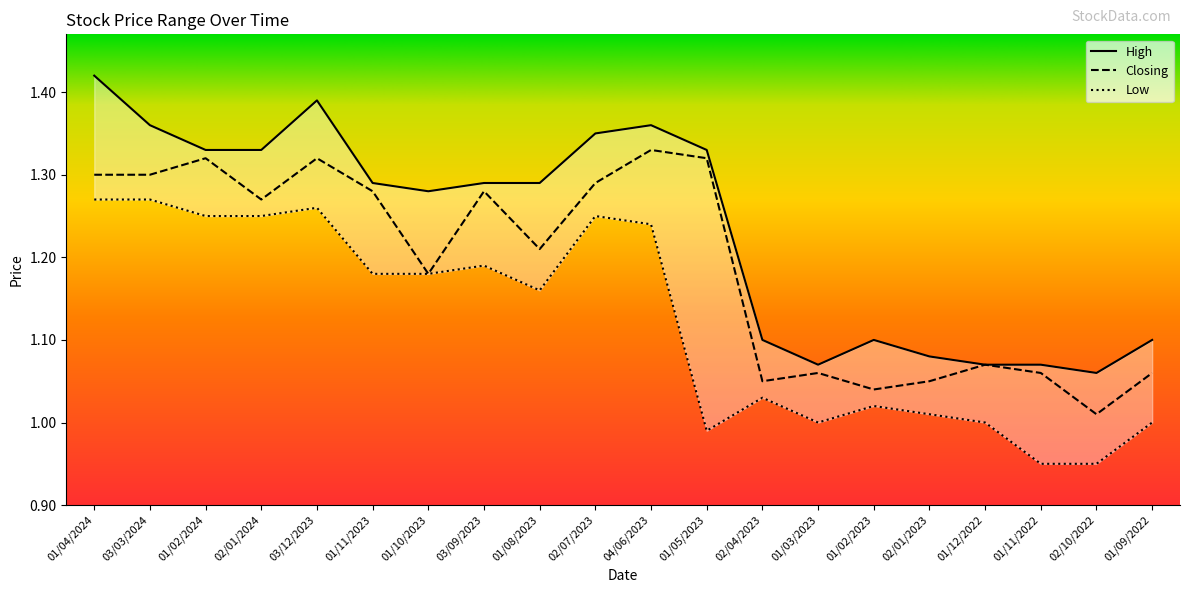

Which series changed the most between 03/03/2024 and 01/12/2022?

High